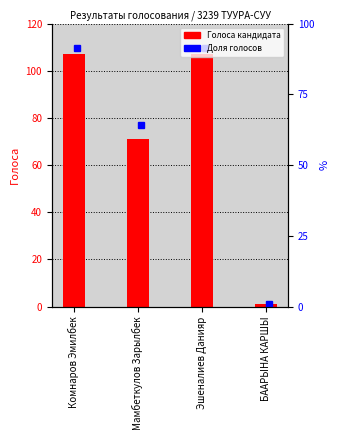

What is the sum of the values at Эшеналиев Данияр and Мамбеткулов Зарылбек?

178